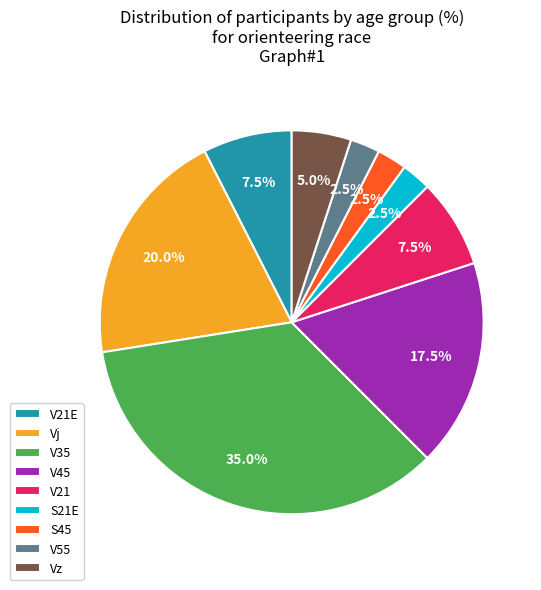

Which has a higher value, V45 or V21?

V45